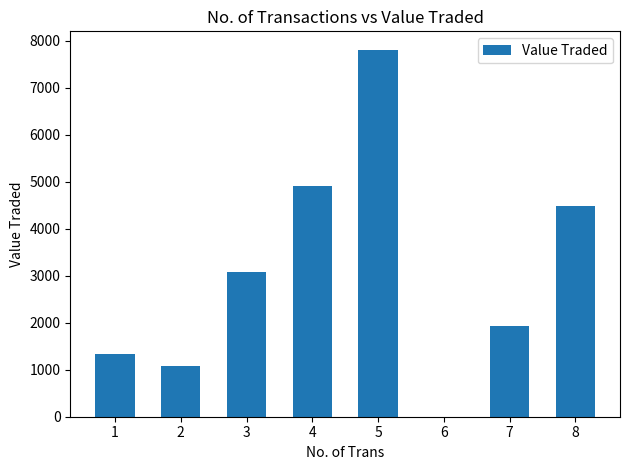

Is it true that the value at 3 is 898?

False